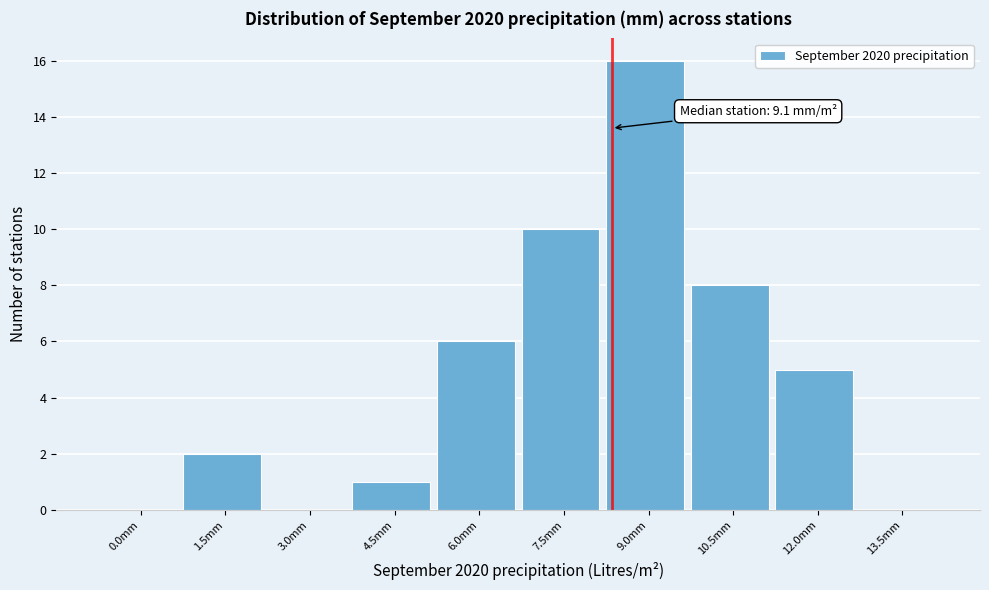

Reading left to right, extract all data points from this chart.

0.0mm=0	1.5mm=2	3.0mm=0	4.5mm=1	6.0mm=6	7.5mm=10	9.0mm=16	10.5mm=8	12.0mm=5	13.5mm=0